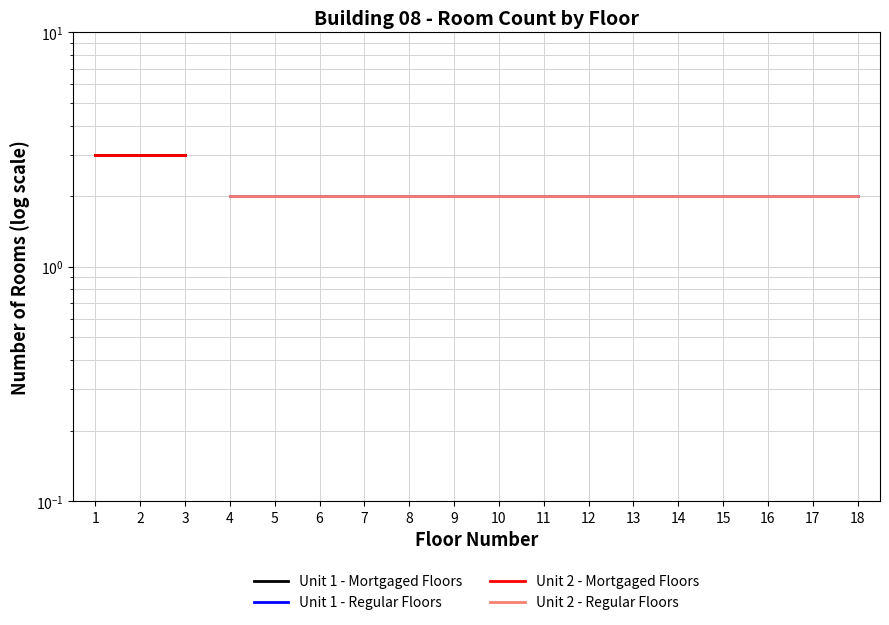

True or false: Unit 1 - Mortgaged Floors and Unit 2 - Mortgaged Floors intersect in this chart.

False